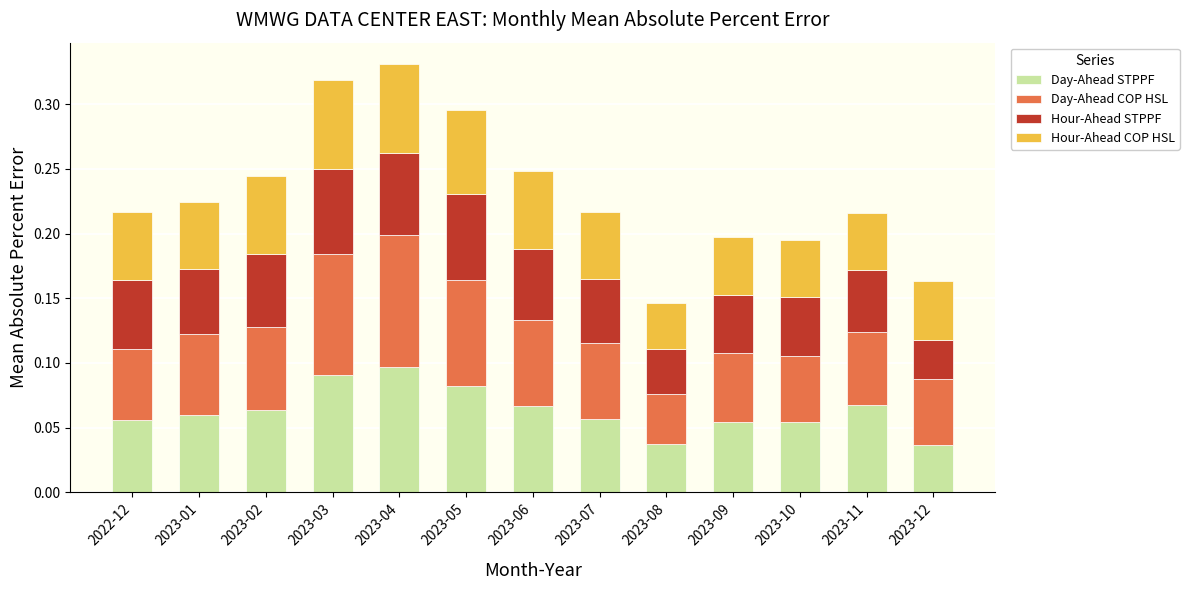

The Day-Ahead STPPF series shows 0.1 at 2023-03. True or false?

True